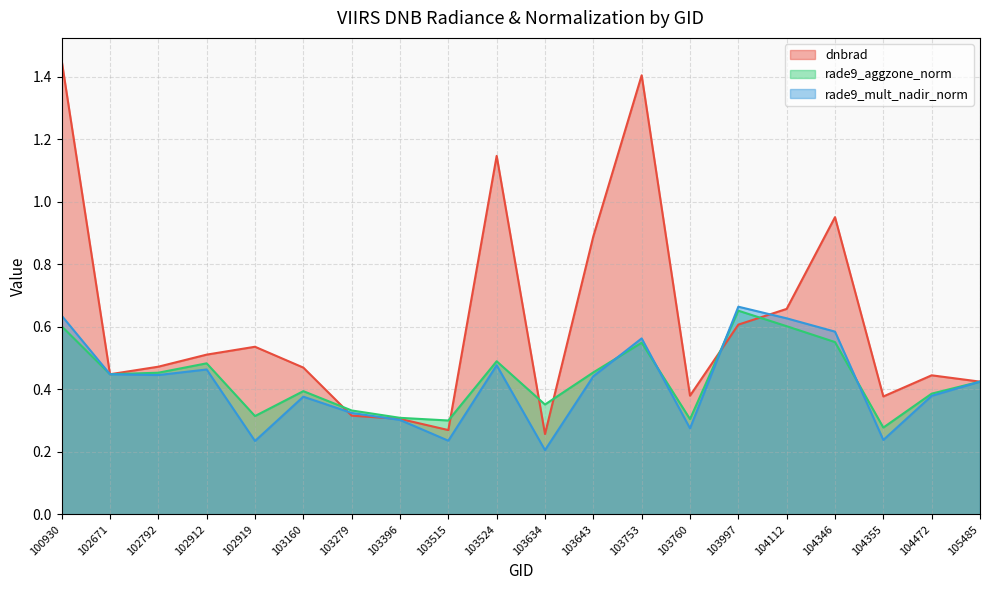

List the series in order of their peak value, highest first.

dnbrad, rade9_mult_nadir_norm, rade9_aggzone_norm